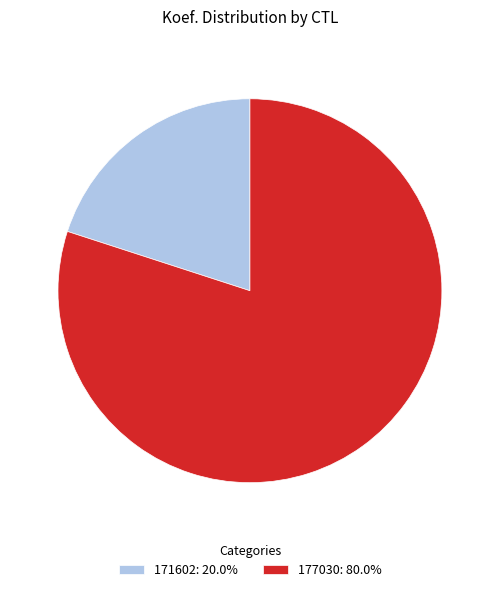

Is there a majority slice in this chart?

Yes